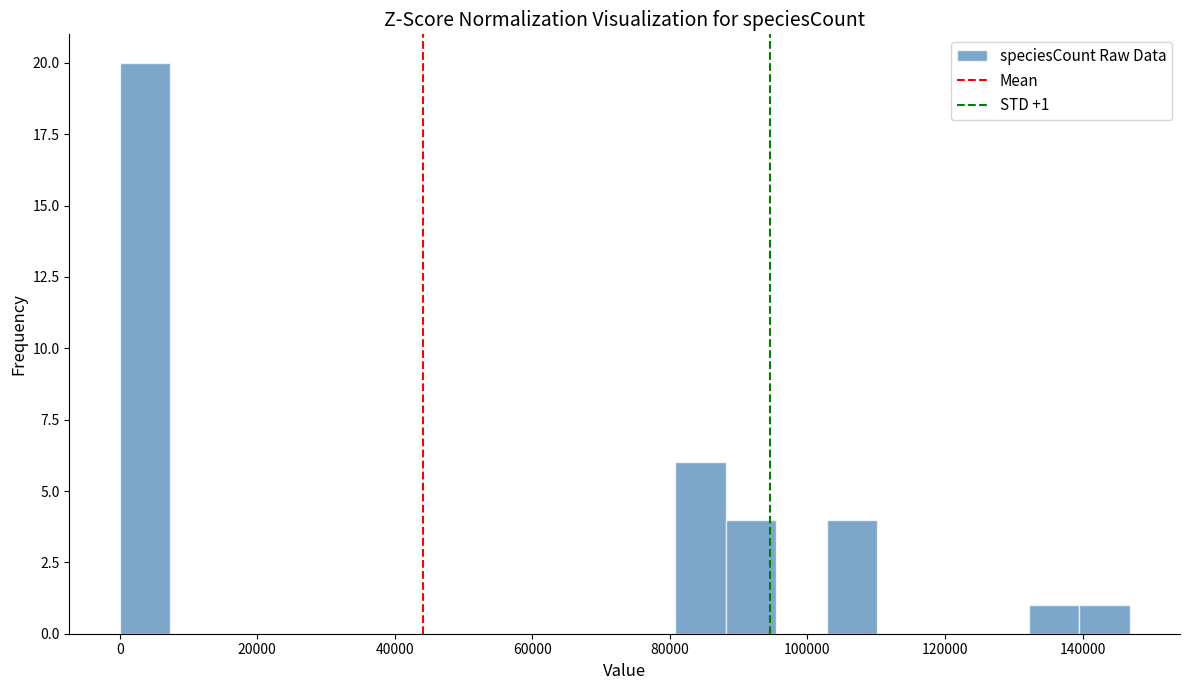

Read against the x-axis, roughly where is the centre of the tallest bar?

4000